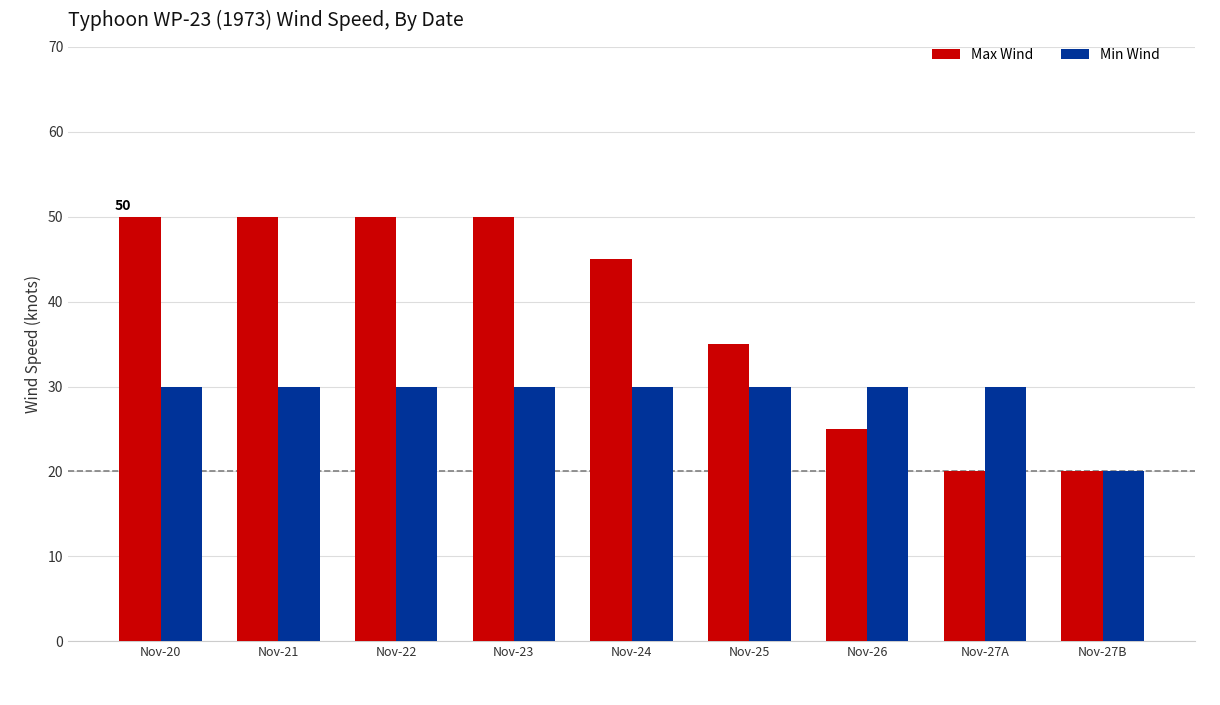

What are all the series names shown in the legend?

Max Wind, Min Wind